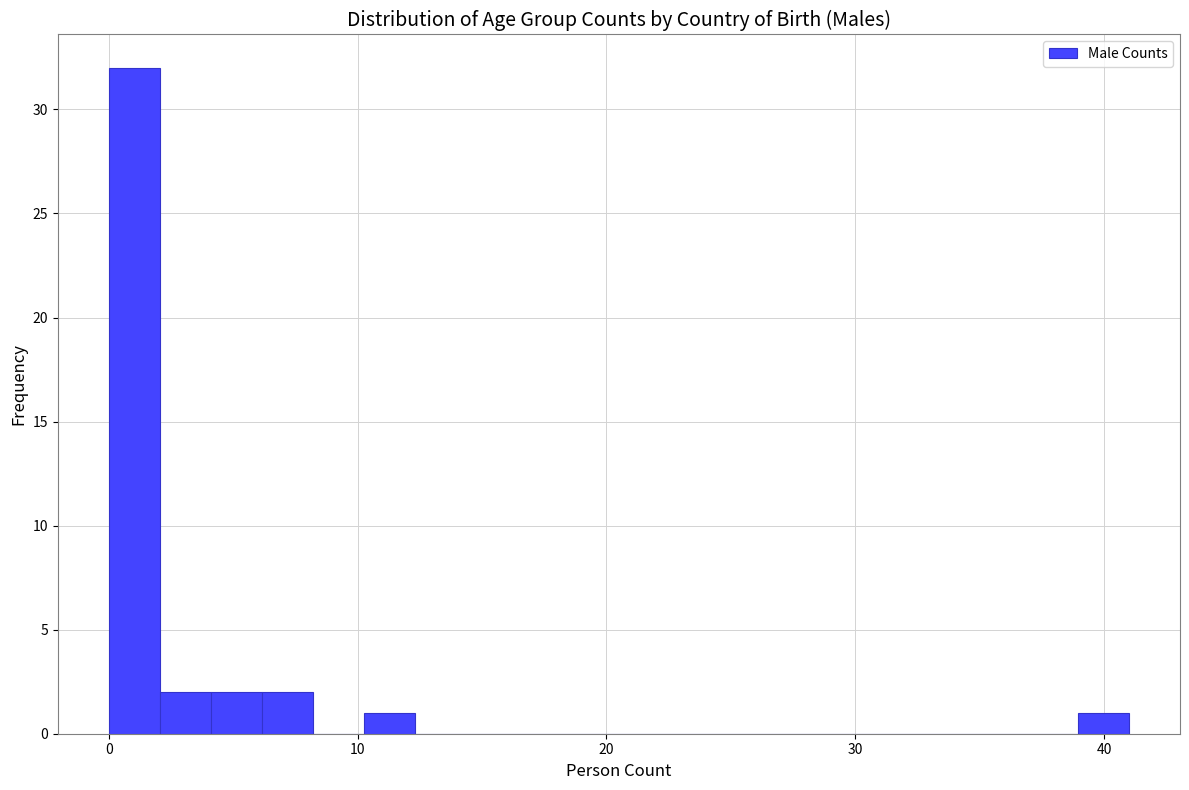

Read against the x-axis, roughly where is the centre of the tallest bar?

1